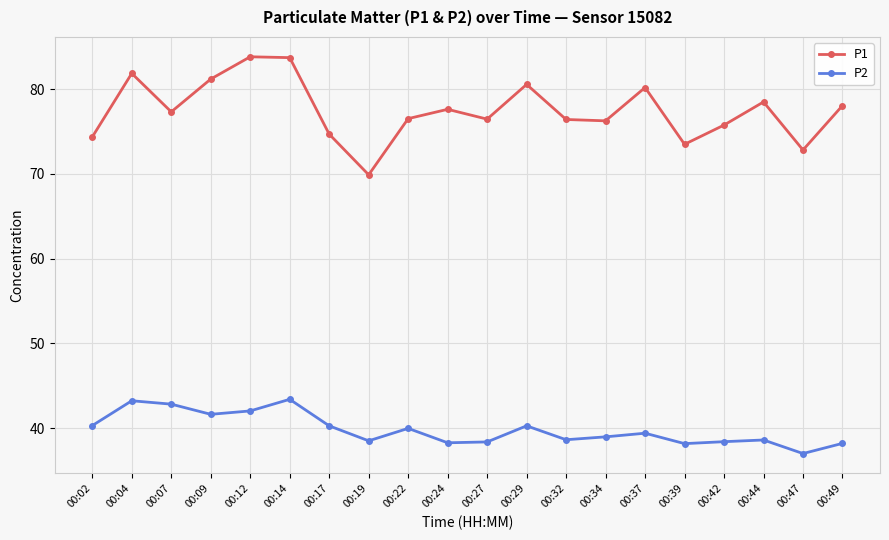

Is the value of P2 at 00:47 greater than the value of P1 at 00:02?

No